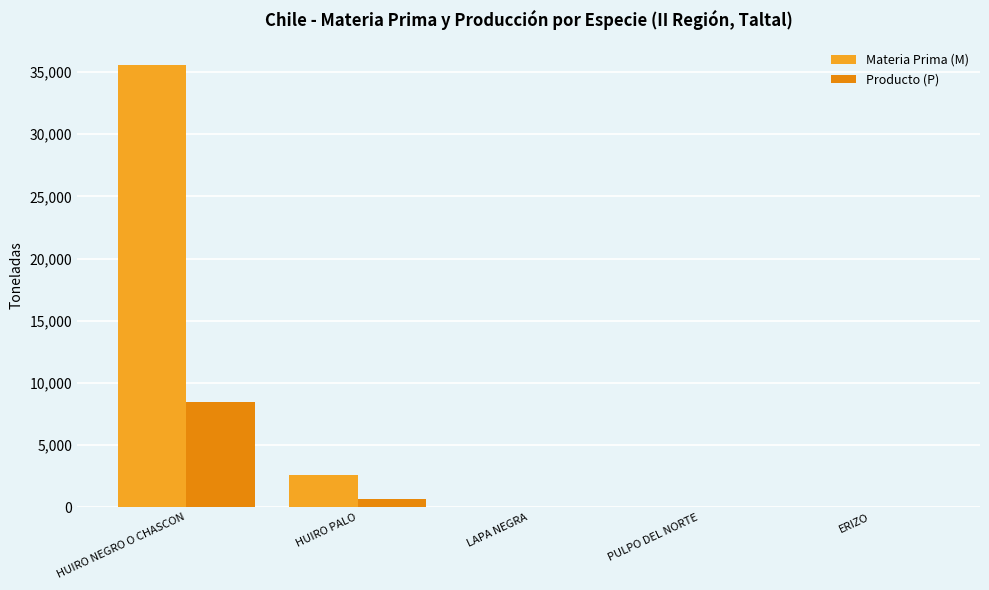

Where does the Producto (P) series first go above 14?

HUIRO NEGRO O CHASCON